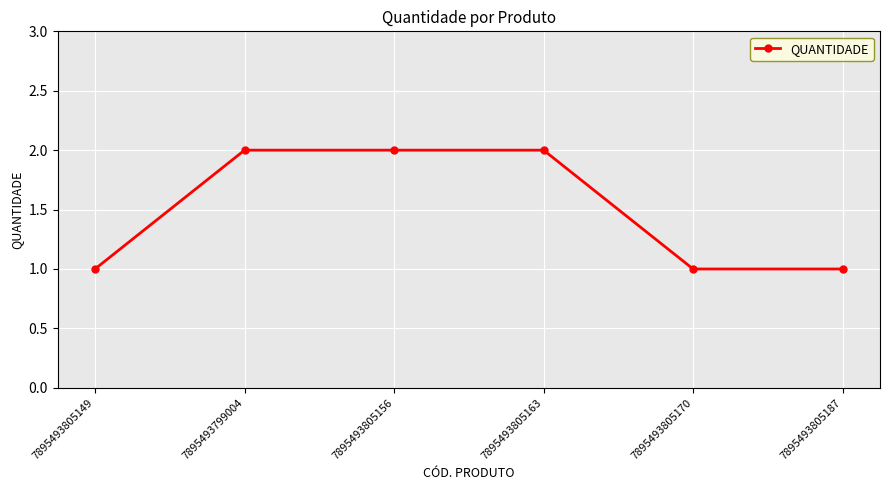

True or false: the data shows 1 at 7895493805163.

False